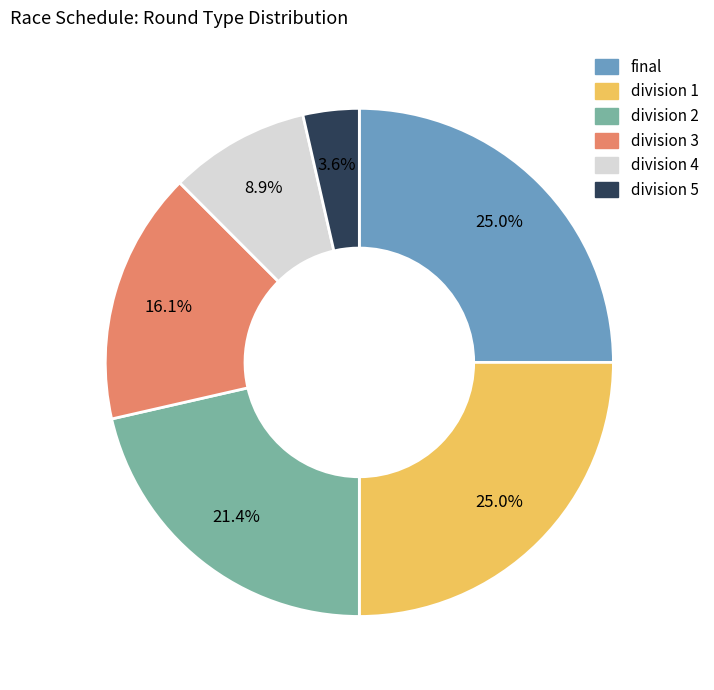

Is there a majority slice in this chart?

No